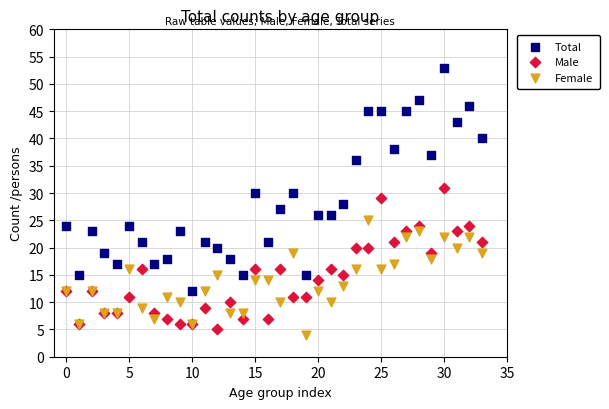

In the Total series, what Y value is closest to 32?

30